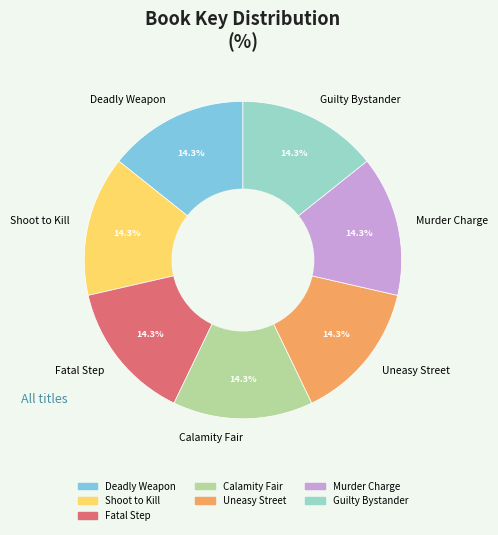

Do Calamity Fair and Uneasy Street together represent more than half of the pie?

No